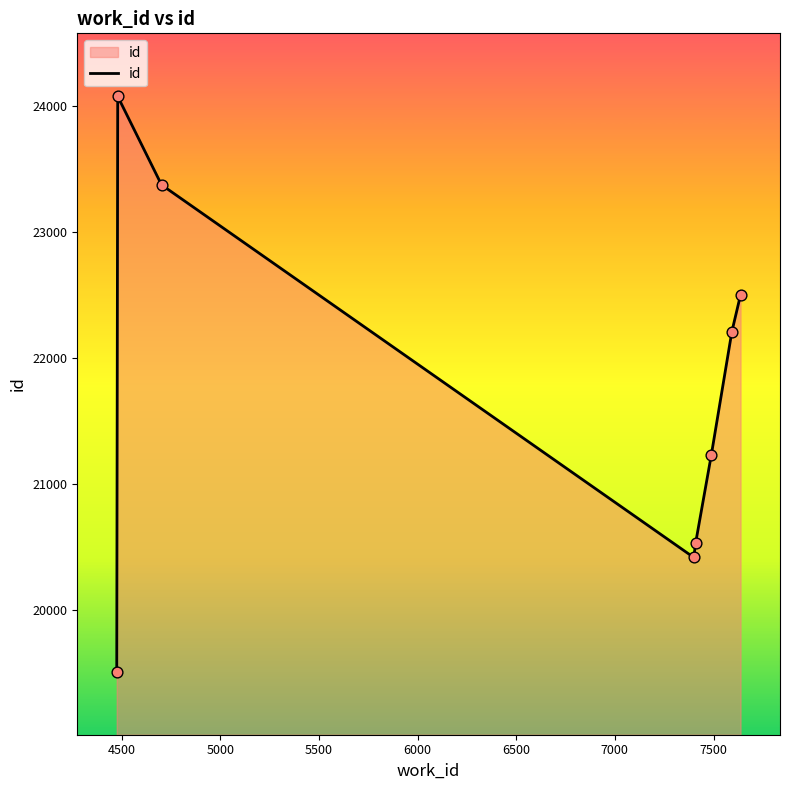

True or false: the data has more than 1 interior local peaks.

False